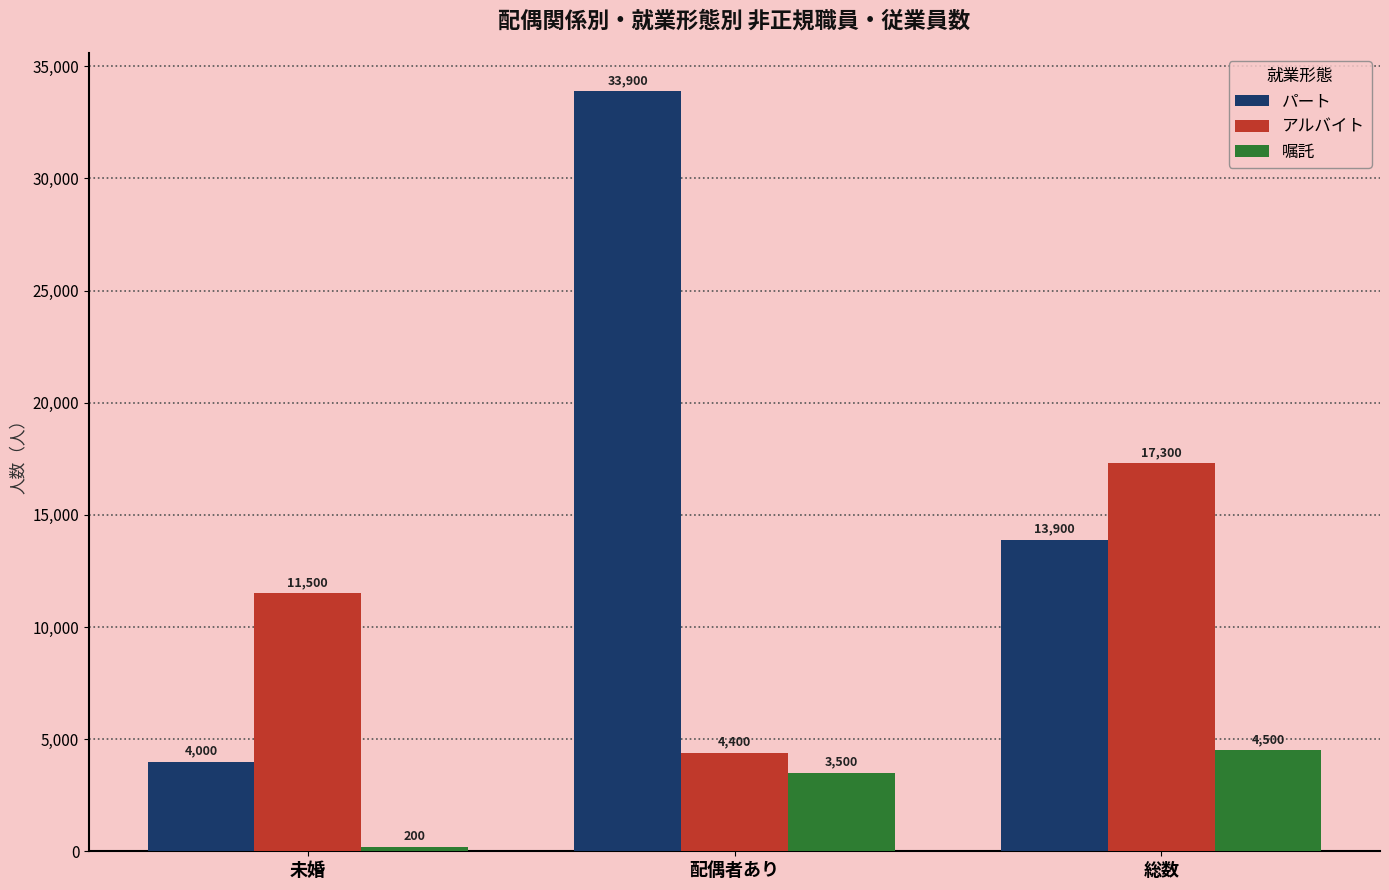

What is the difference between the highest and lowest values at 総数?

12800